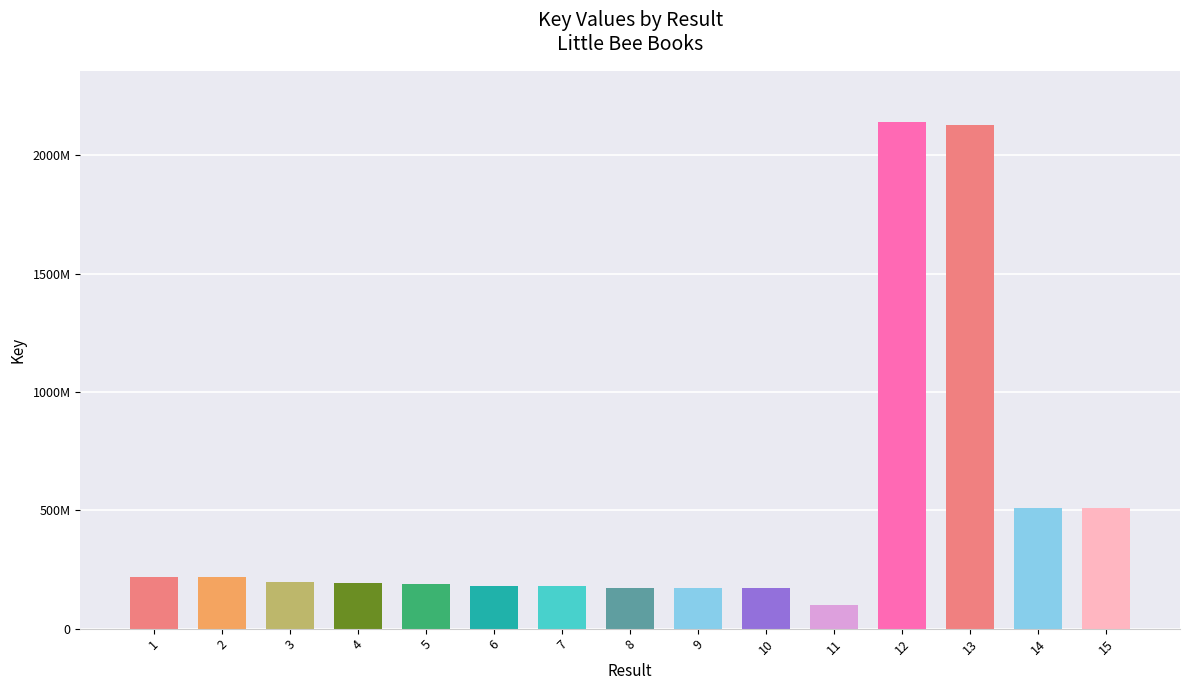

Rank the categories by value from highest to lowest.

12, 13, 14, 15, 2, 1, 3, 4, 5, 7, 6, 8, 9, 10, 11